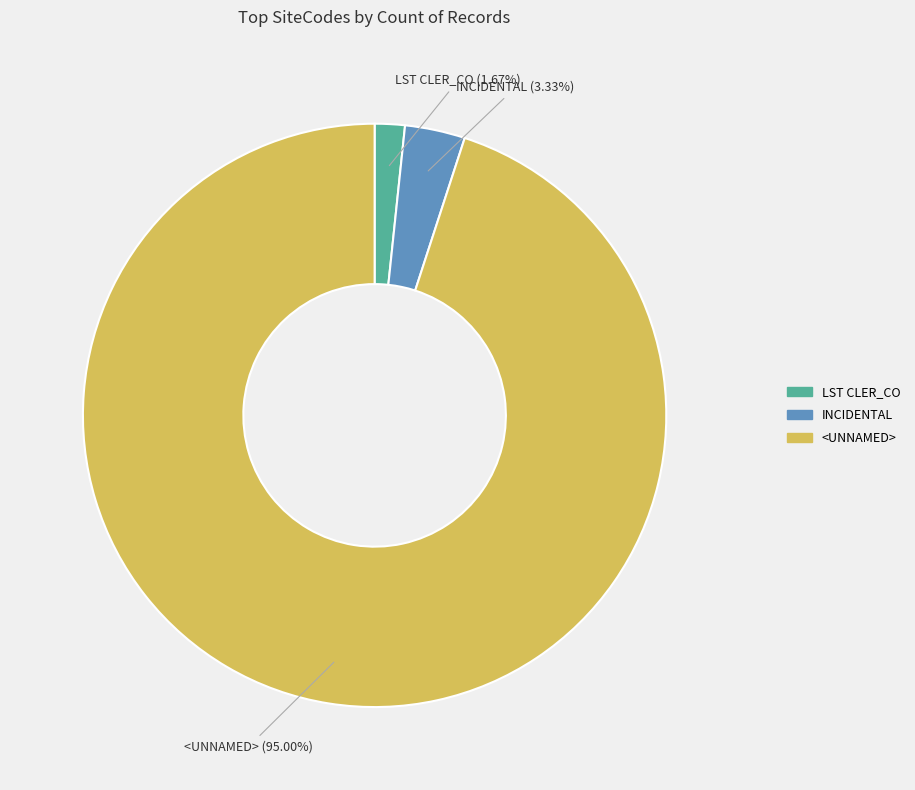

To the nearest percent, what portion does <UNNAMED> represent?

95%